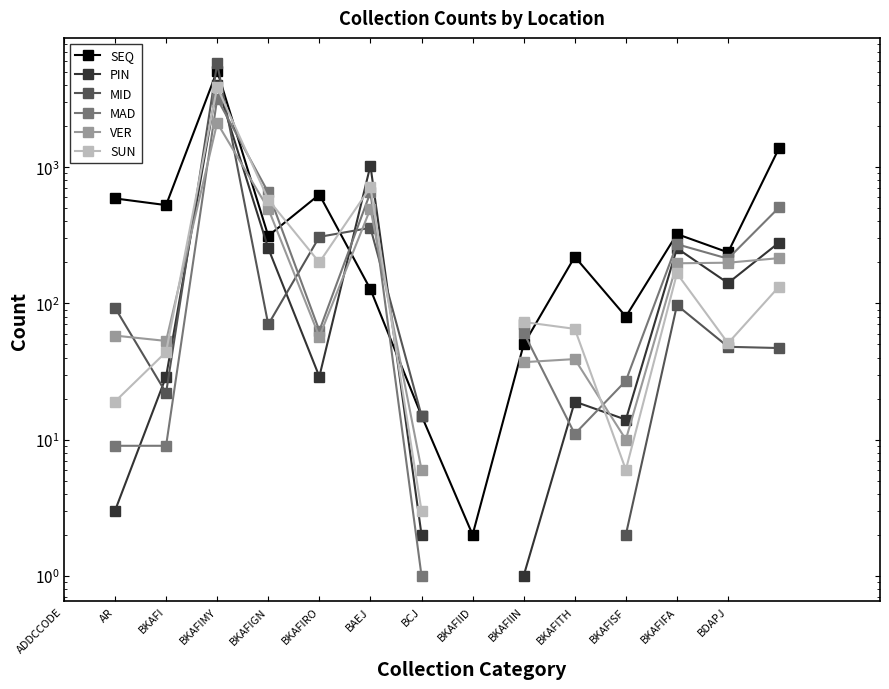

How many categories are shown in the chart?

14